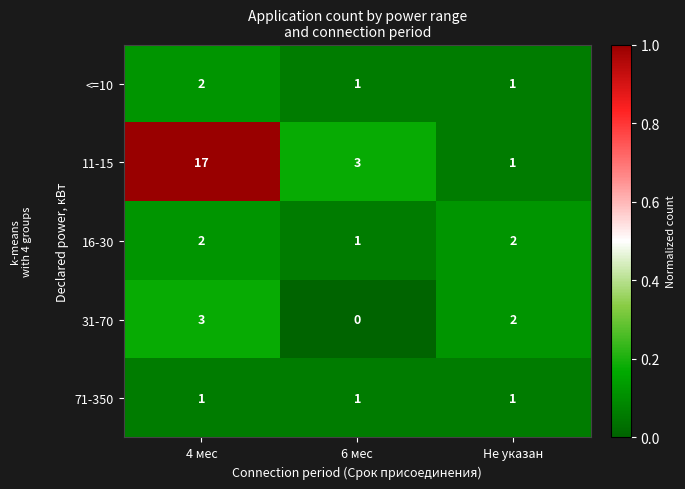

What is the difference between the maximum and minimum values in the 11-15 series?

16